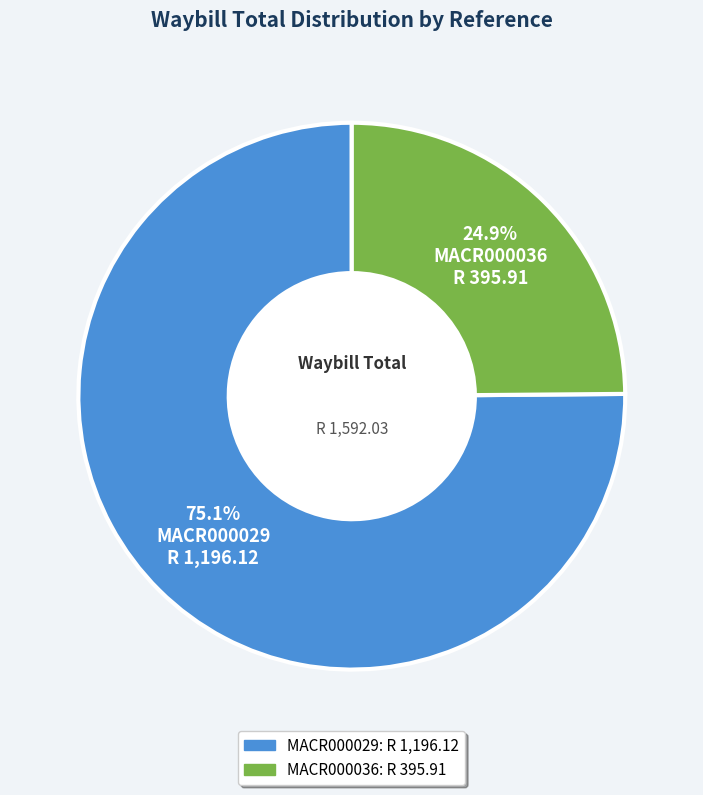

Which slice is the largest?

MACR000029